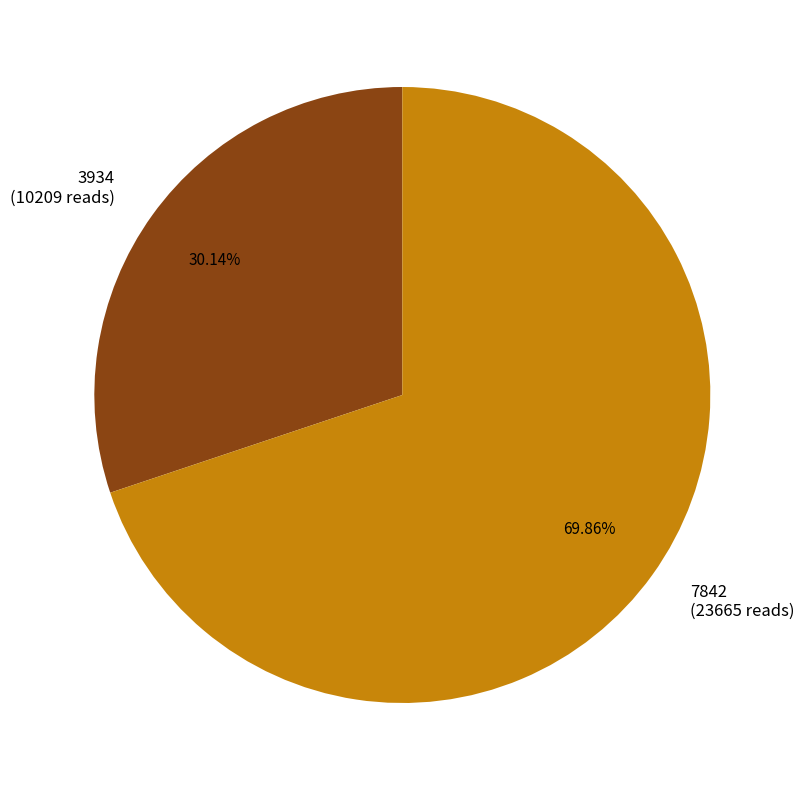

Approximately how many times larger is the value at 3934 (10209 reads) compared to 7842 (23665 reads)?

0.4